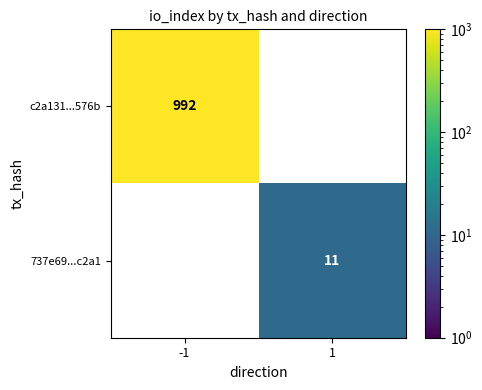

What is the smallest value displayed?

11.0